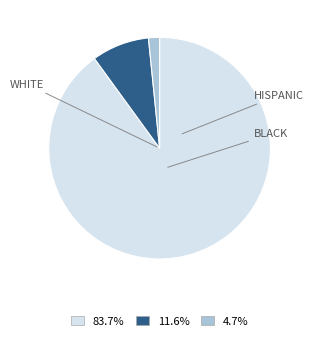

How many segments does this pie chart have?

3